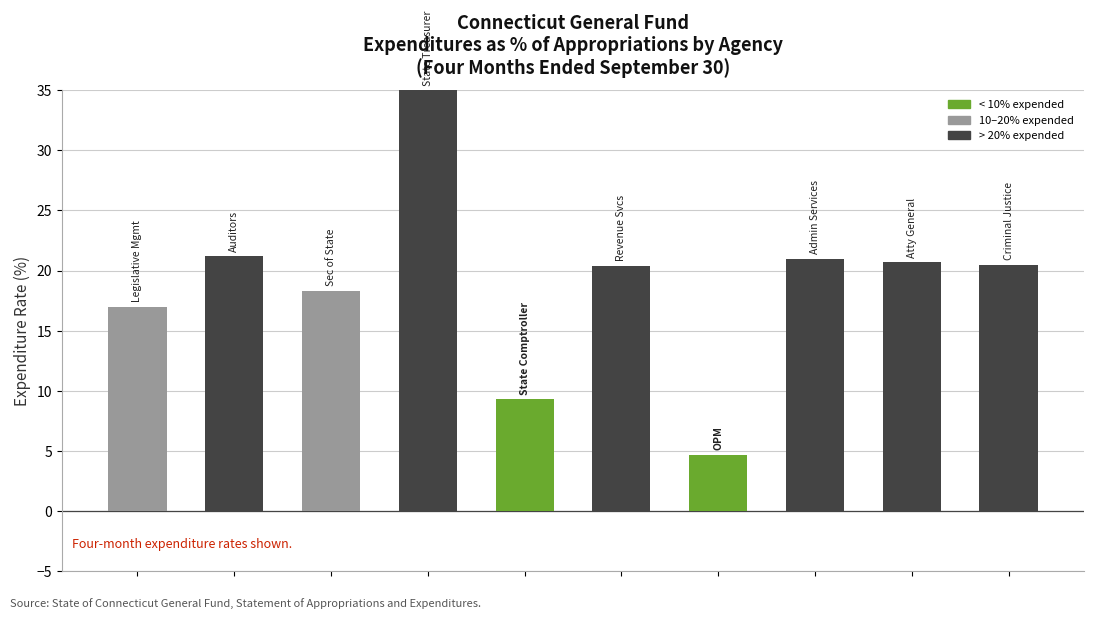

What is the greatest value displayed?

35.0